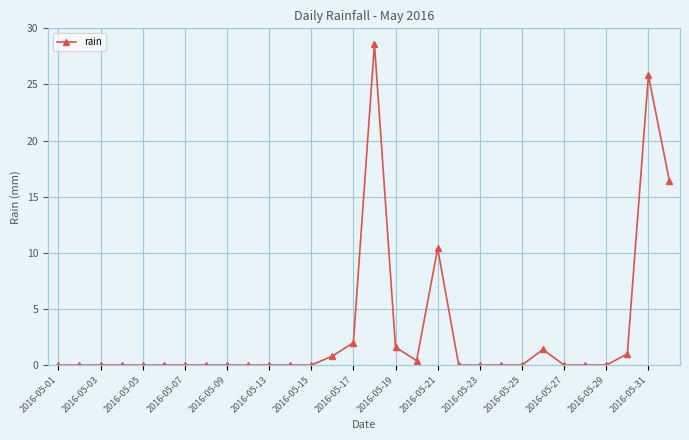

How many categories are shown in the chart?

30